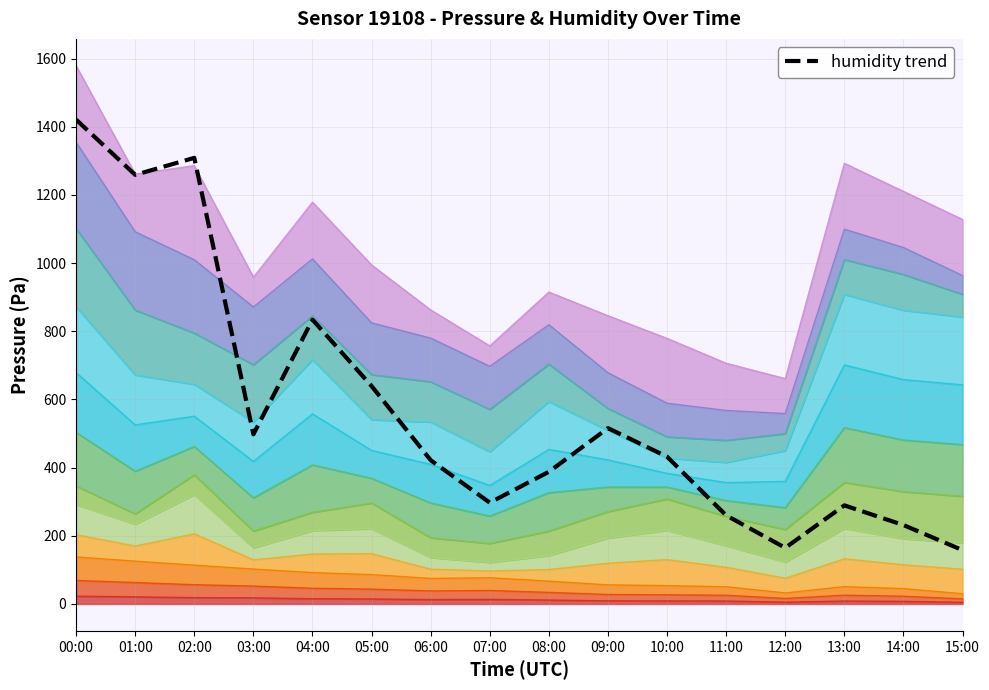

What is the label of the 1st point from the left?

00:00